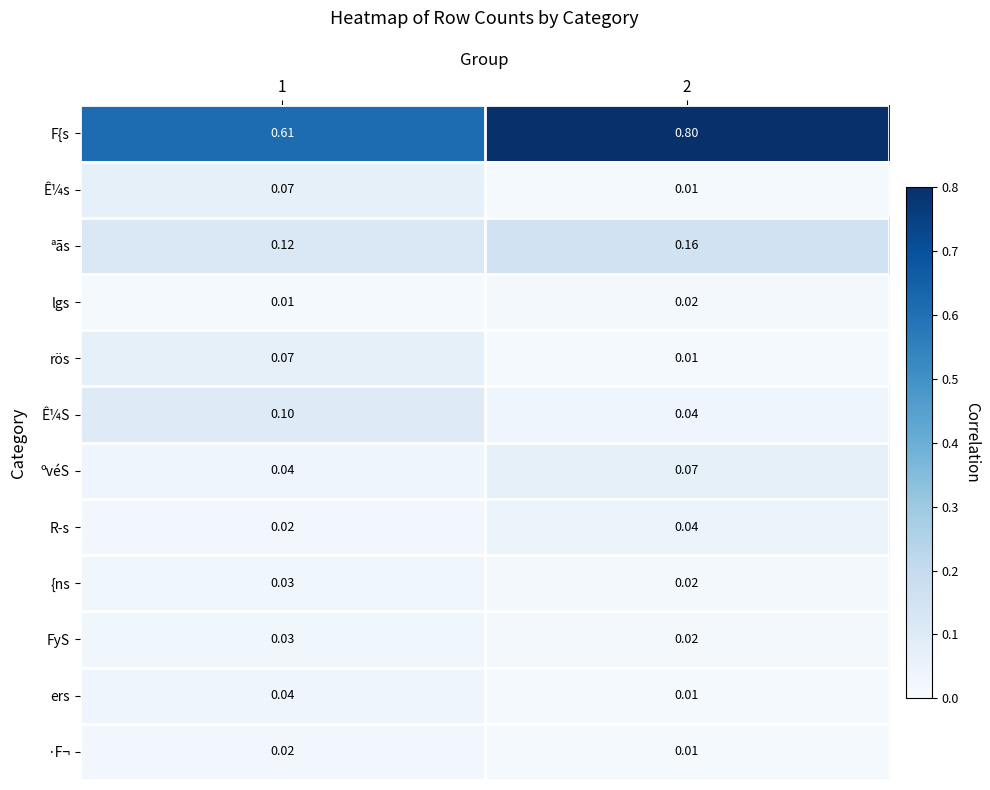

Is the value of FyS at 1 greater than the value of rös at 1?

No